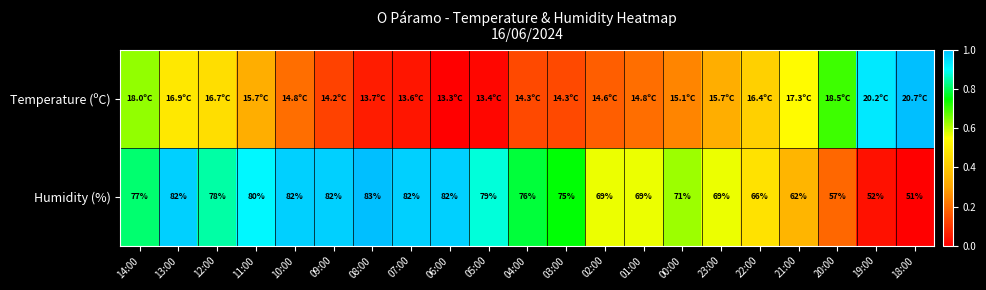

The value of Temperature (ºC) at 04:00 is 0.1. True or false?

False